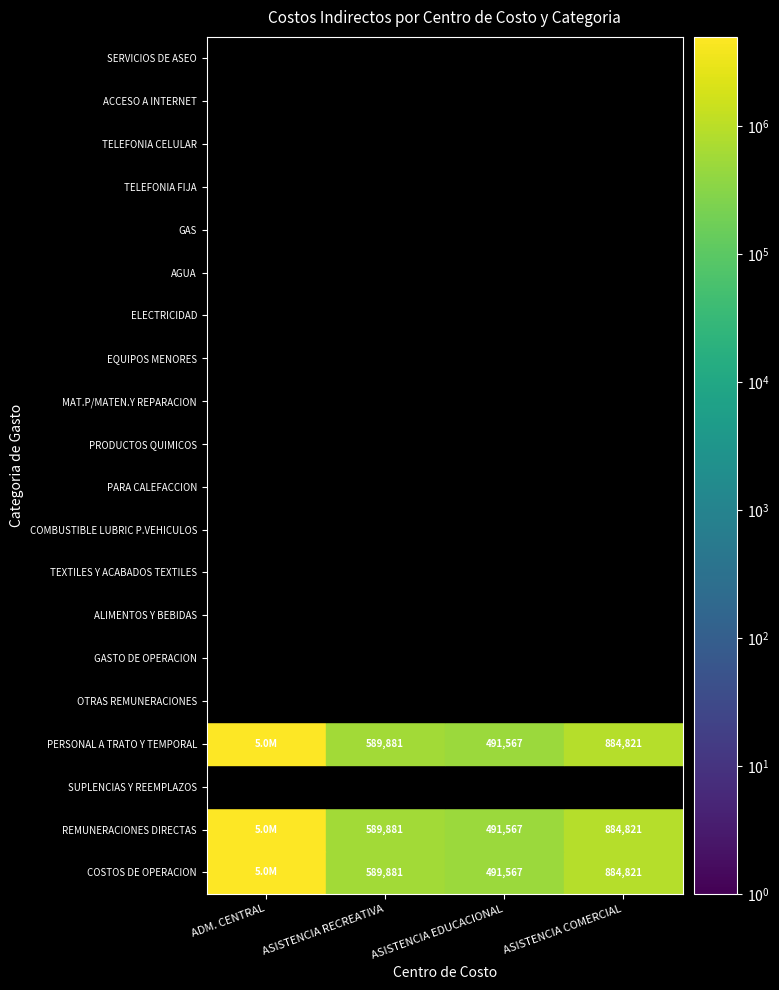

Which series changed the most between ALIMENTOS Y BEBIDAS and PARA CALEFACCION?

ADM. CENTRAL